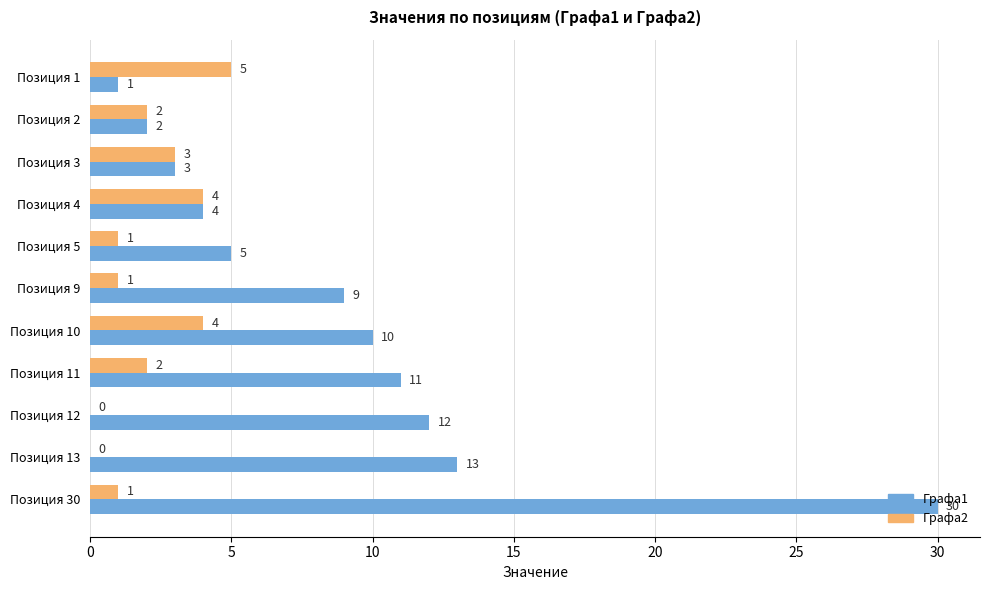

How many categories are shown in the chart?

11